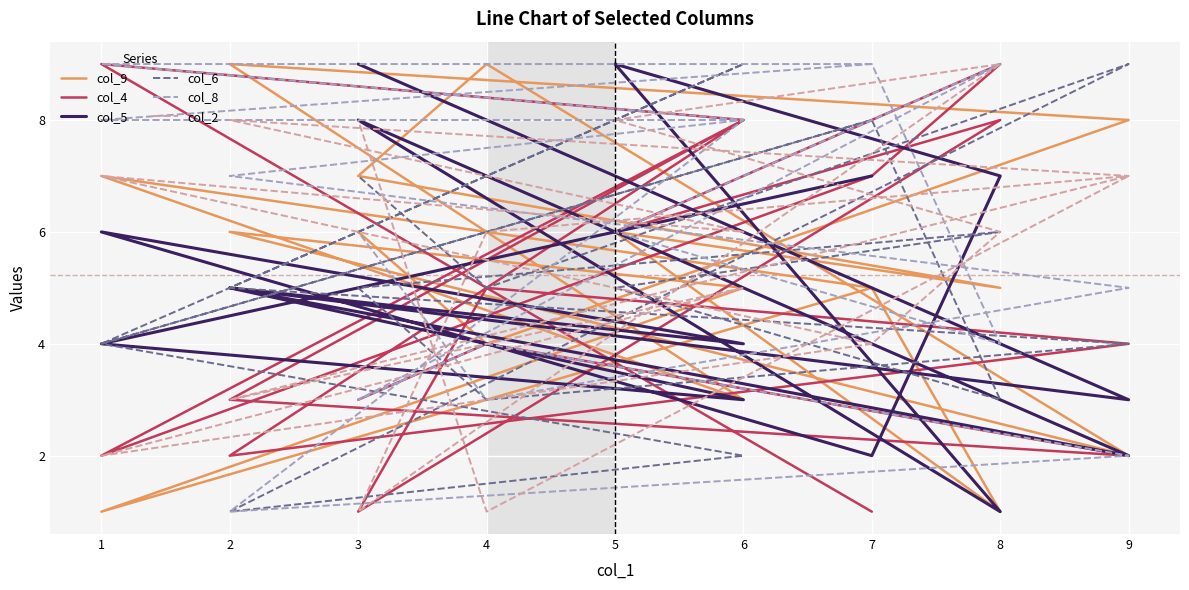

What is the value of the col_4 point at the 13th from the left?

8